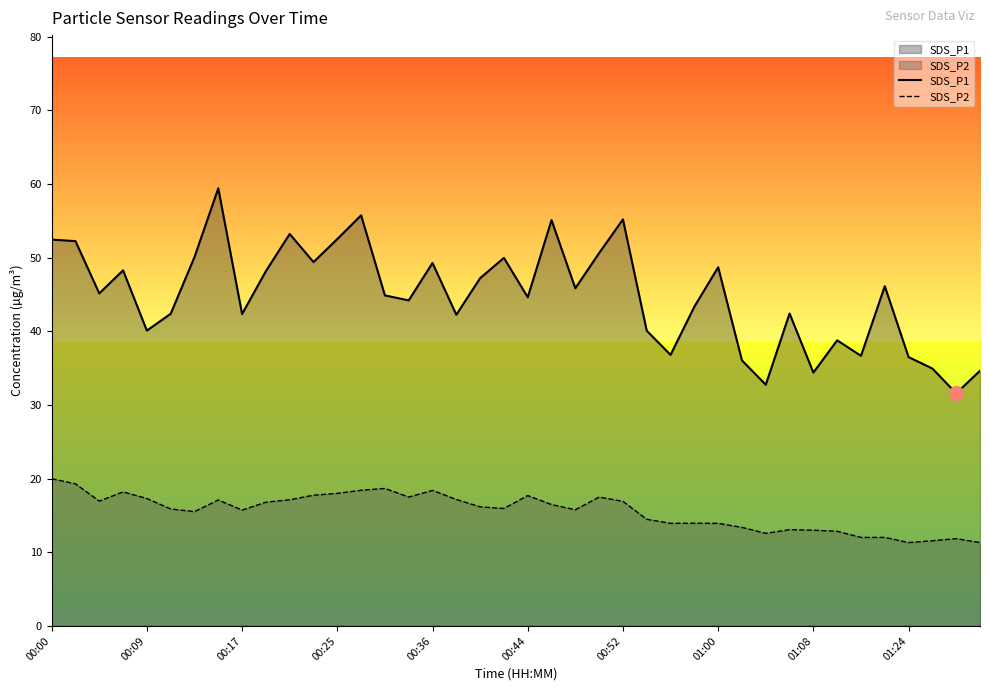

Does the chart display data point markers on the line(s)?

No